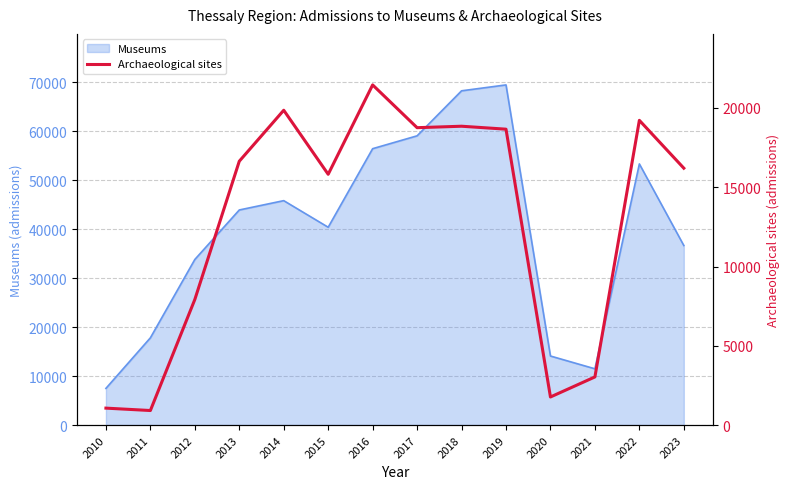

Does the chart have visible grid lines?

Yes